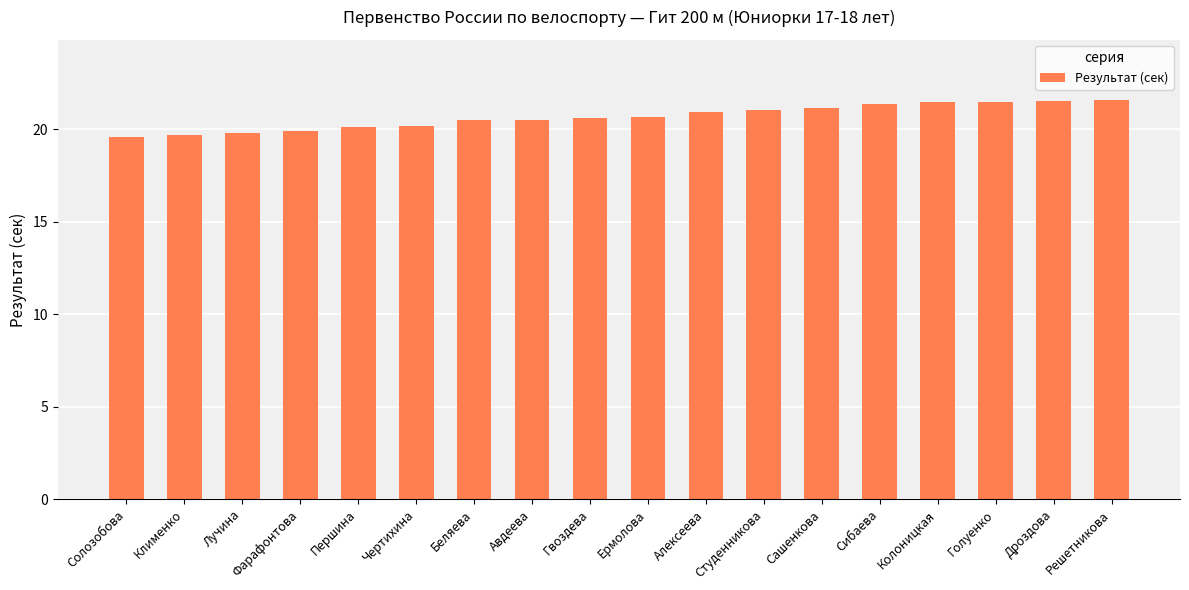

Which has a higher value, Клименко or Першина?

Першина